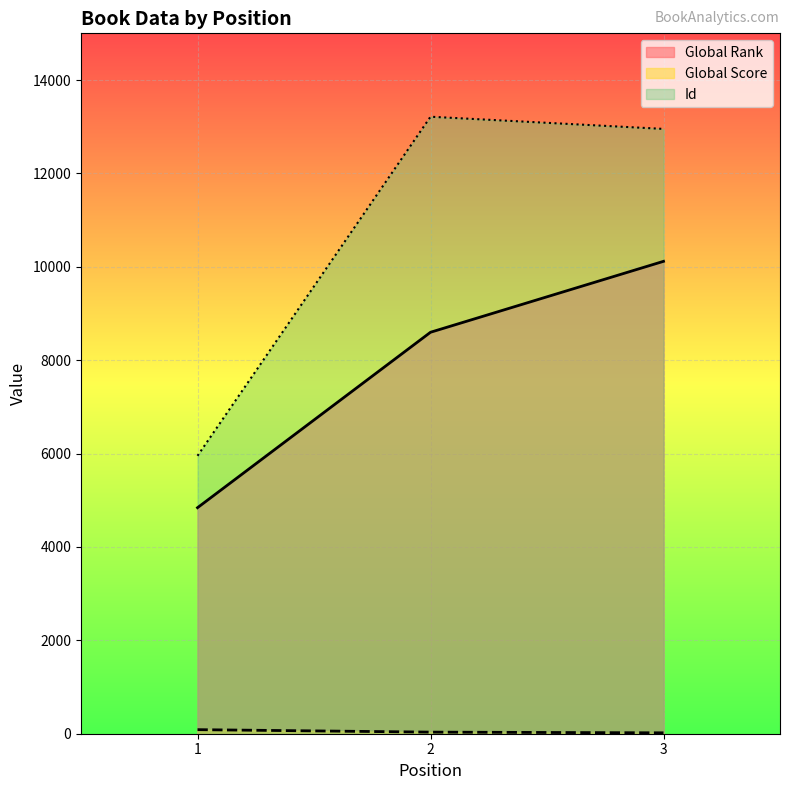

The Global Score series shows 19 at 3. True or false?

True